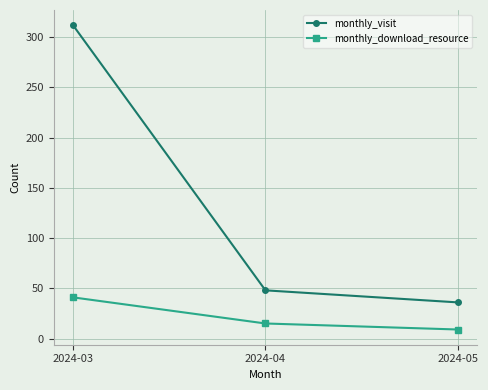

True or false: monthly_visit has a value of 27 at 2024-04.

False